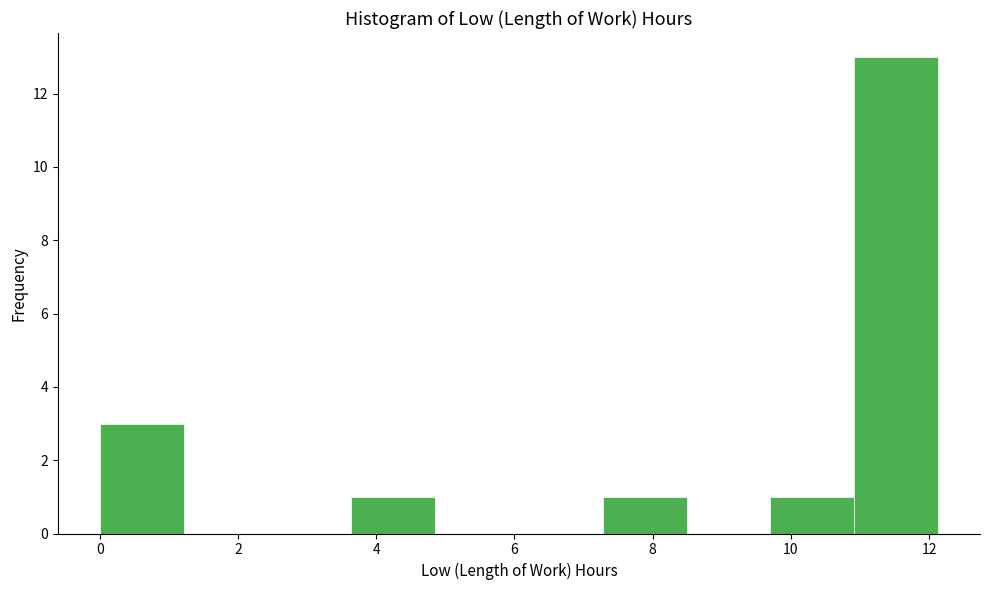

How tall is the bar that spans 3.6 to 4.8 on the x-axis? Neither the bar edges nor the heights are printed on the chart, so give them approximately, as read against the axes.

1